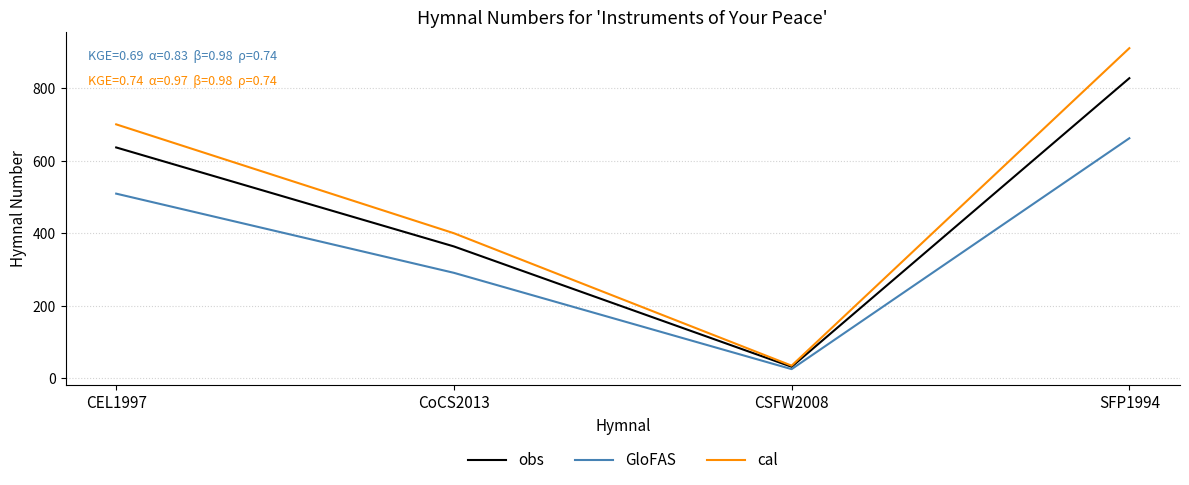

How many values in the cal series are below 700?

2